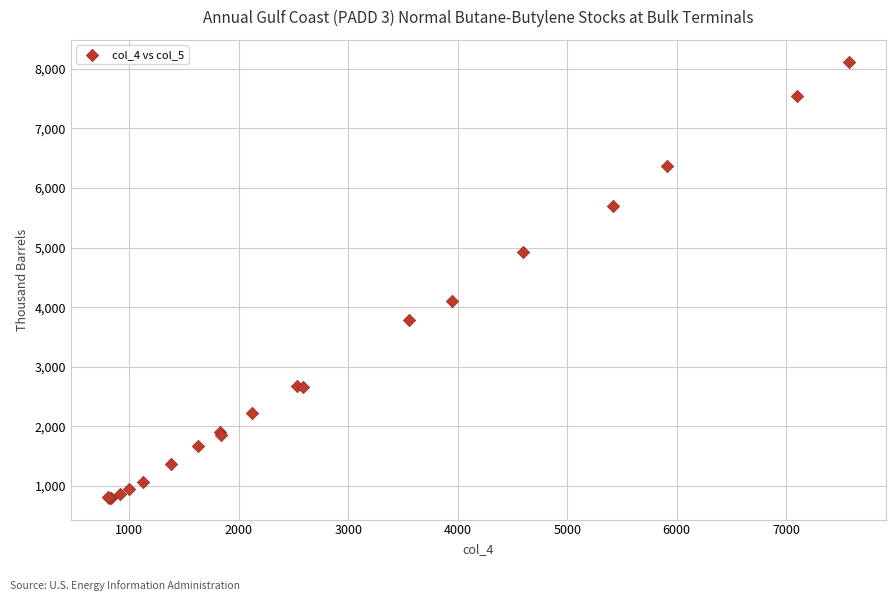

What Y value in the scatter plot is closest to 4461?

4102